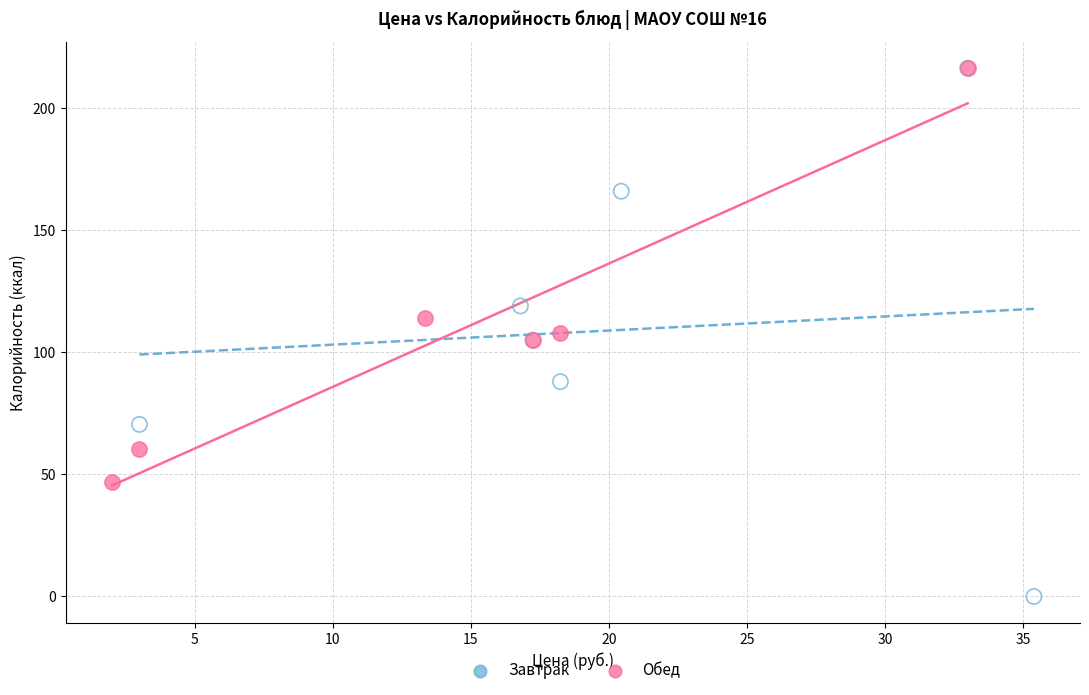

Which series reaches the minimum Y coordinate?

Завтрак